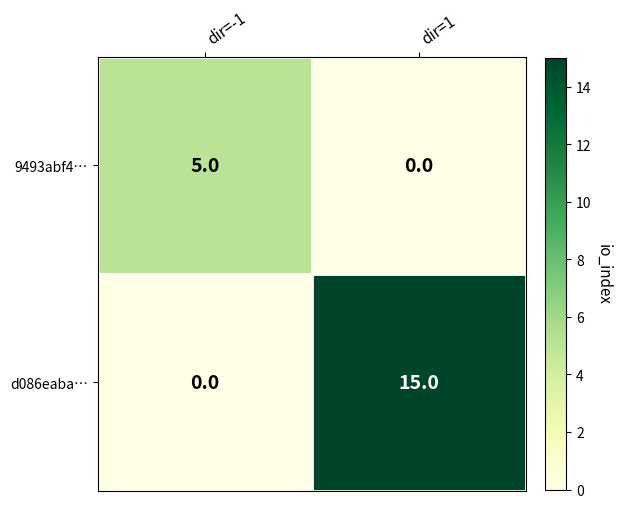

Reading right to left, what are all the values shown in this chart?

9493abf4…: dir=1=0	dir=-1=5
d086eaba…: dir=1=15	dir=-1=0